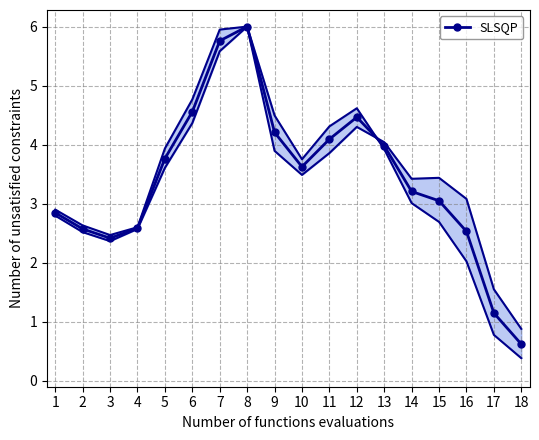

Is it true that SLSQP equals 1.3 at 2?

False